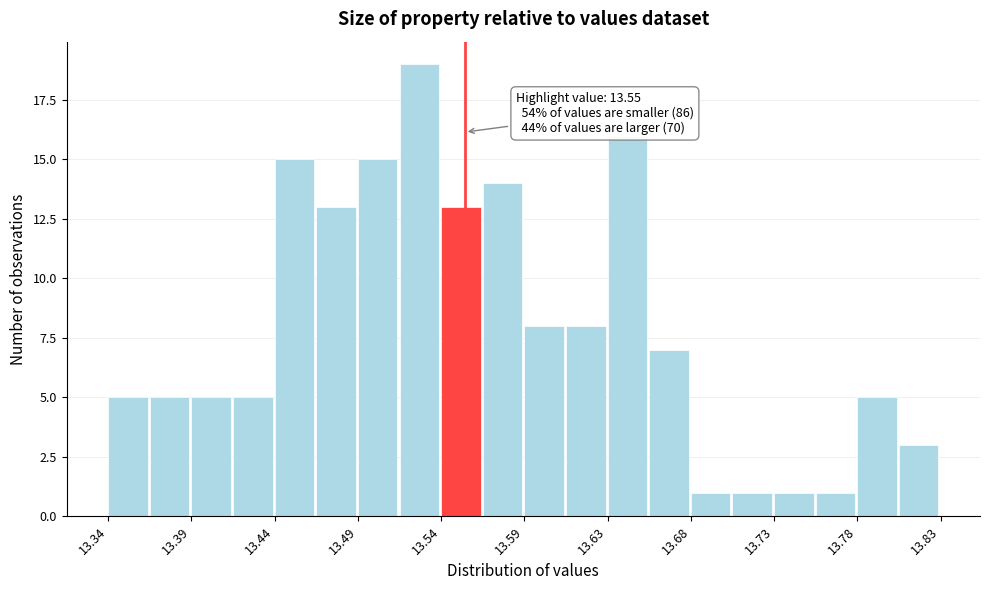

Over which range of the x-axis is the bar tallest?

13.510 to 13.535